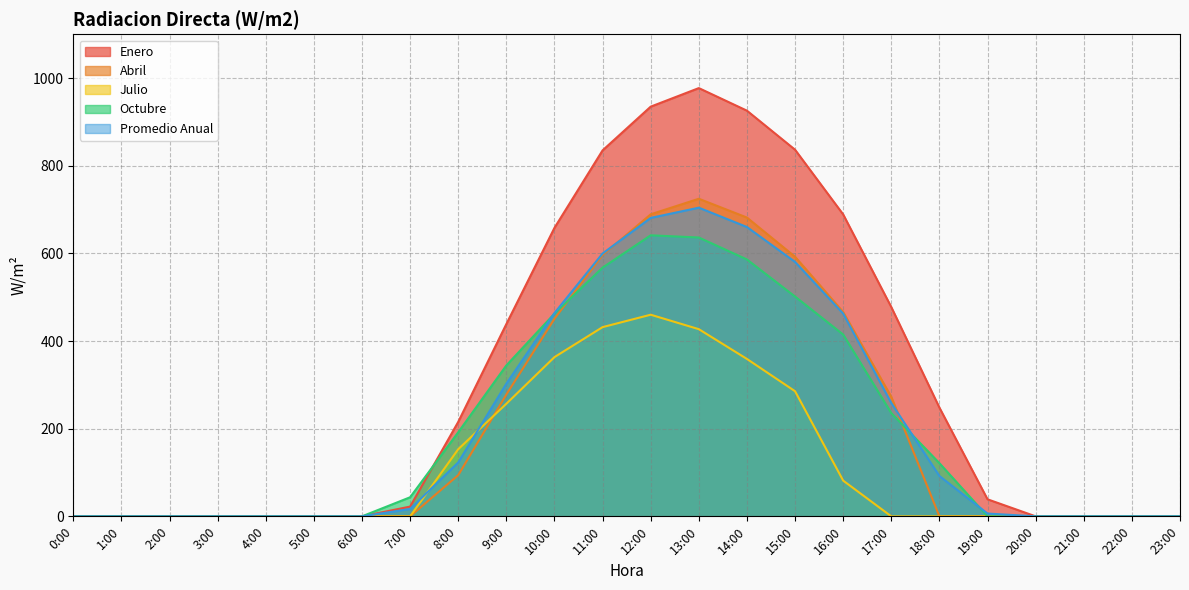

What is the difference between the second highest and second lowest values in the Abril series?

689.2